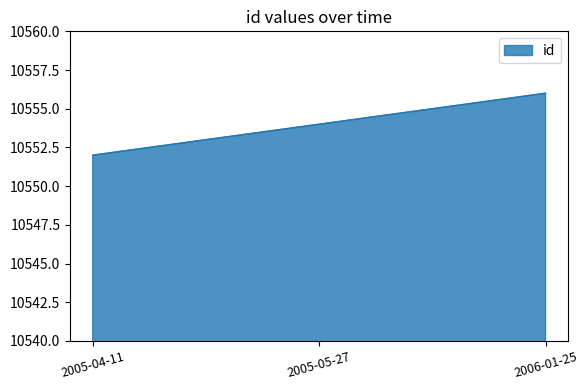

What position from the right is 2005-04-11?

3